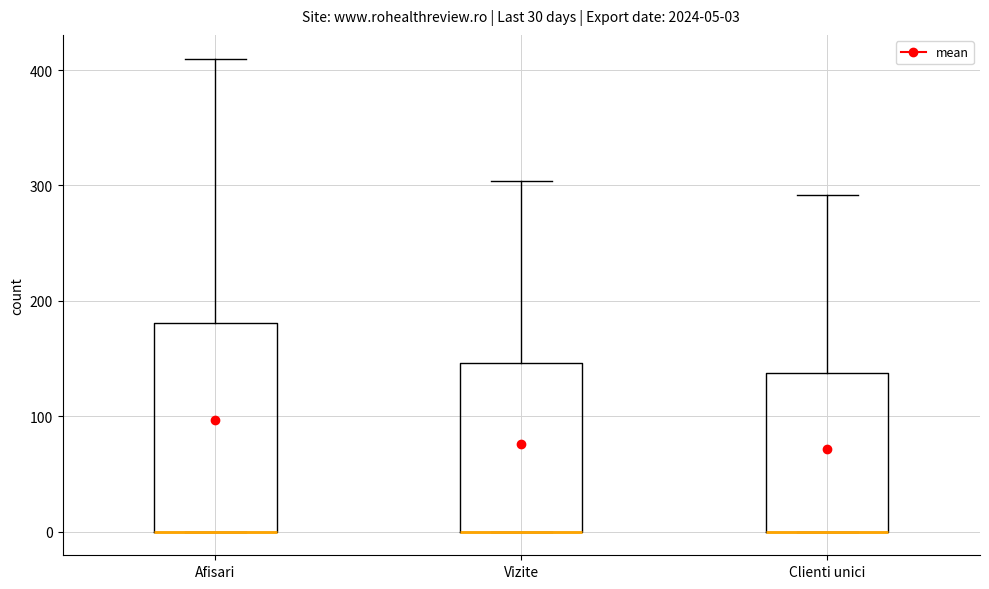

Comparing the boxes themselves (not the whiskers), which one is the tallest?

Afisari